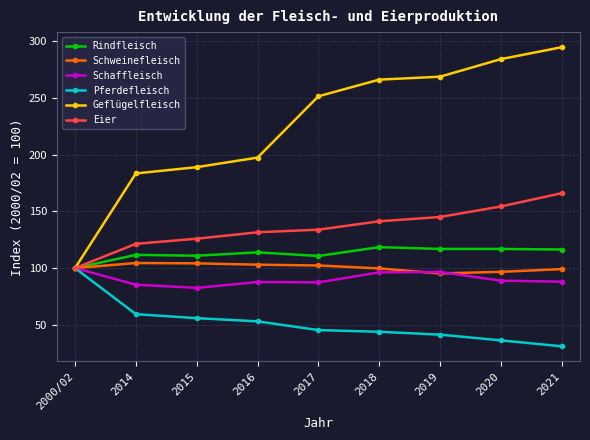

What is the minimum value shown in the chart?

31.0